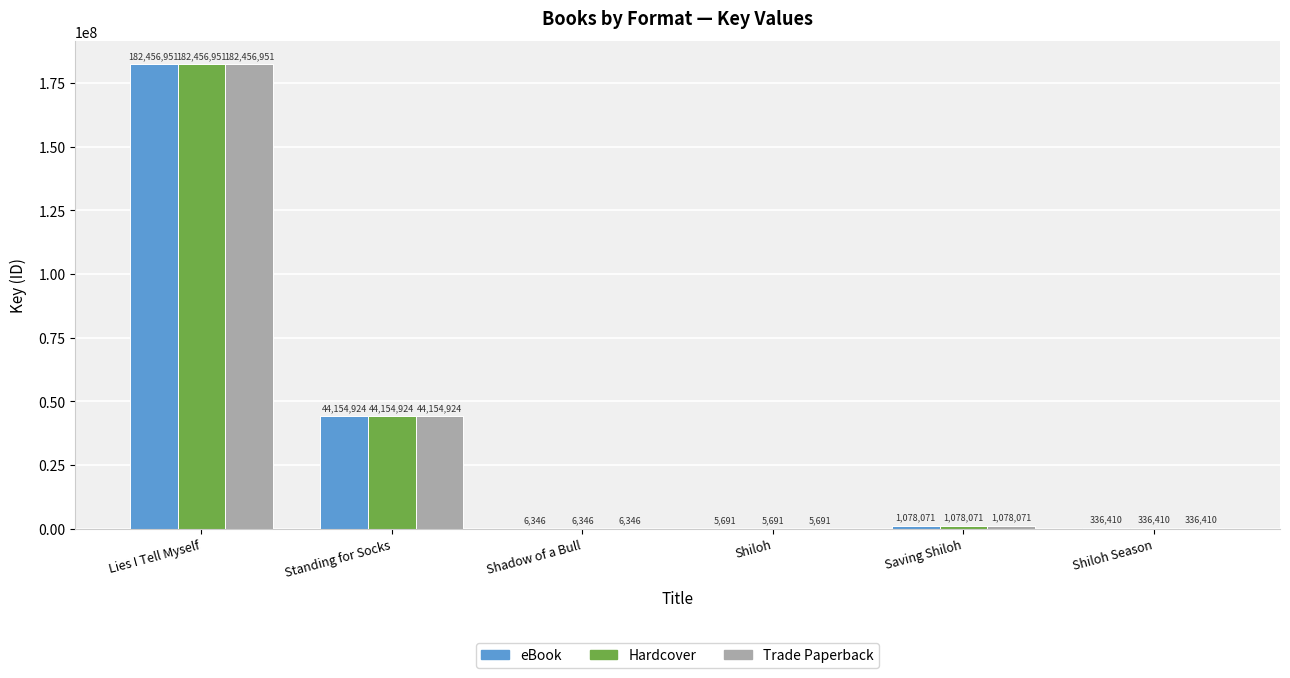

Does the chart contain stacked bars?

No